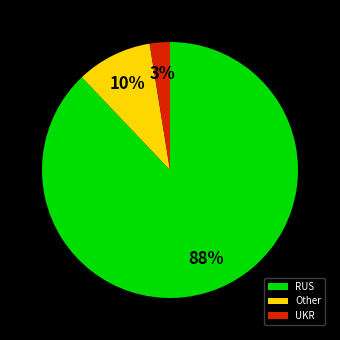

Rank the categories by value from lowest to highest.

UKR, Other, RUS